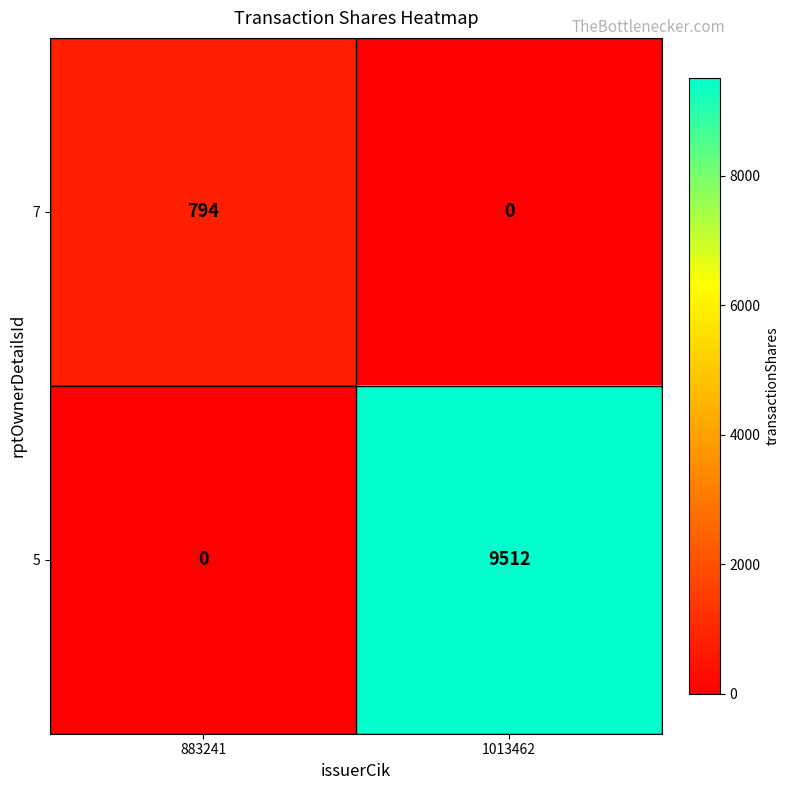

Reading left to right, transcribe all the data shown in this chart.

7: 883241=794	1013462=0
5: 883241=0	1013462=9512